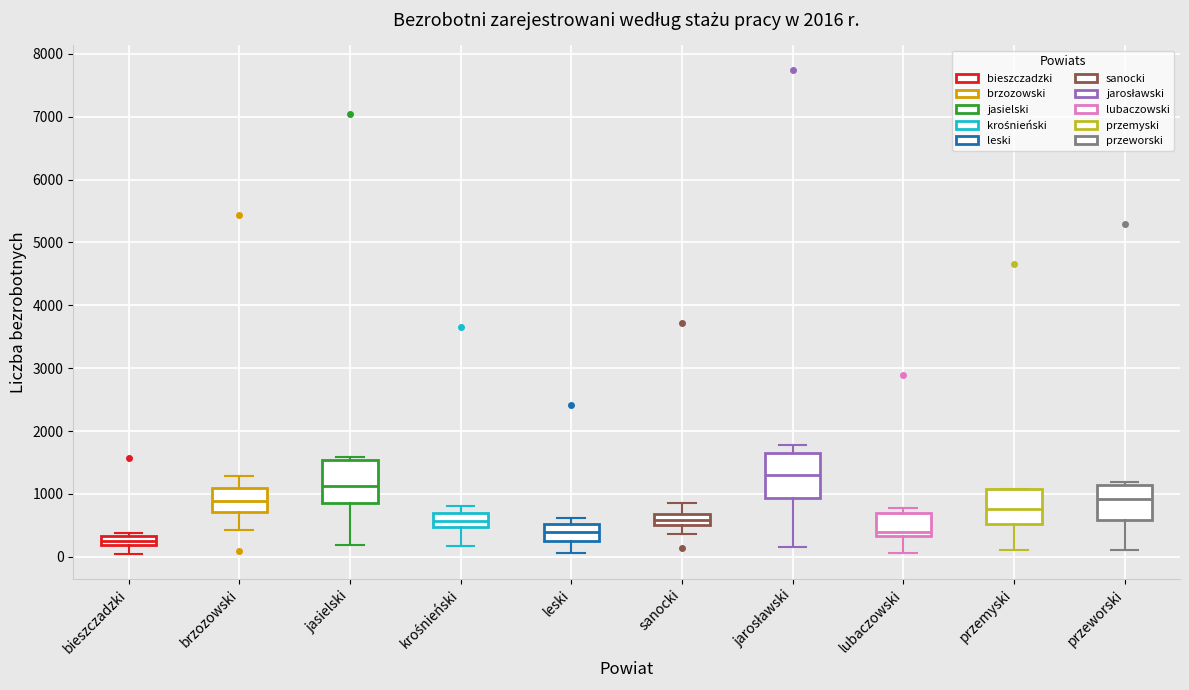

Where is the upper edge of the box for lubaczowski on the y-axis? The values are not printed on the chart, so give them approximately, as read against the axis.

700